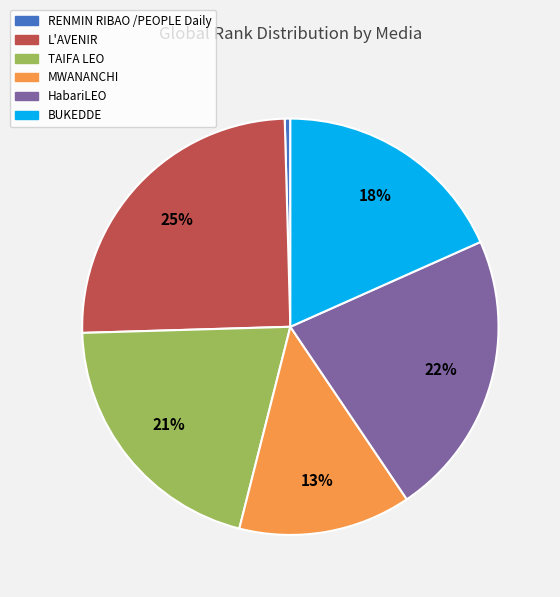

Rank the categories by value from highest to lowest.

L'AVENIR, HabariLEO, TAIFA LEO, BUKEDDE, MWANANCHI, RENMIN RIBAO /PEOPLE Daily